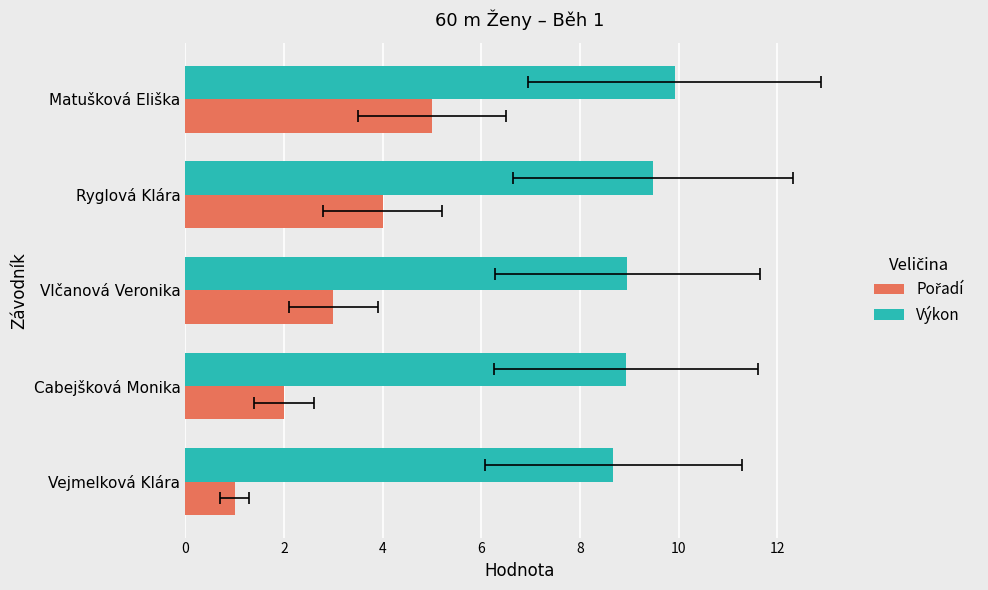

Reading left to right, list all the values displayed in this chart.

Pořadí: 1.0	2.0	3.0	4.0	5.0
Výkon: 8.7	8.9	9.0	9.5	9.9